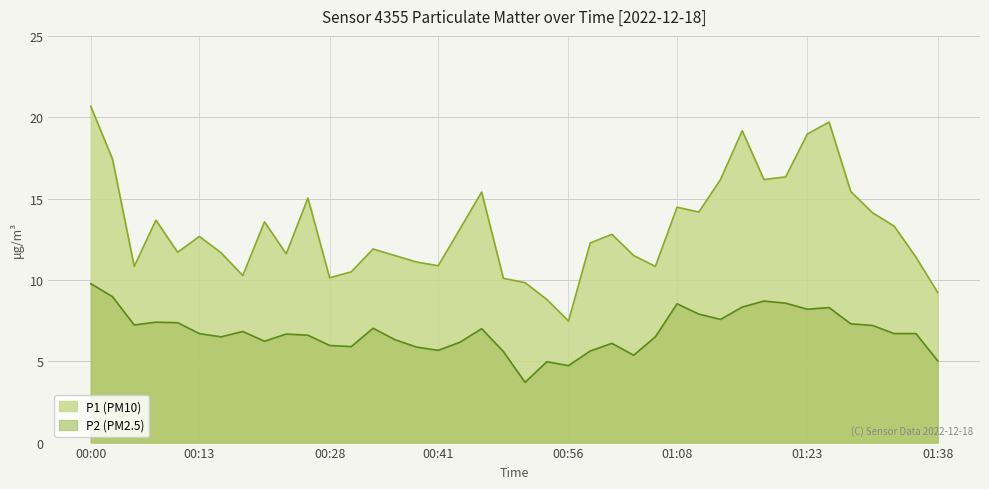

Rank the series at 00:13 from highest to lowest value.

P1 (PM10), P2 (PM2.5)